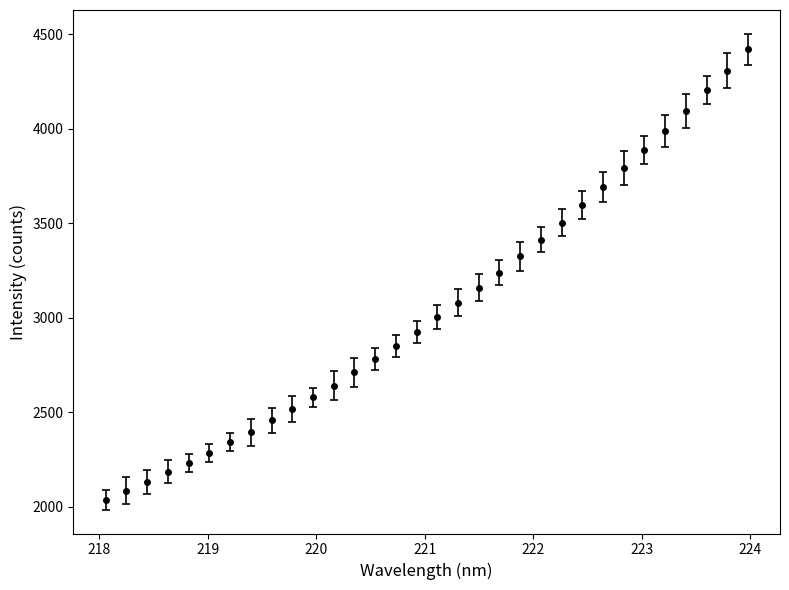

What is the value of the 6th point from the left?

2284.2